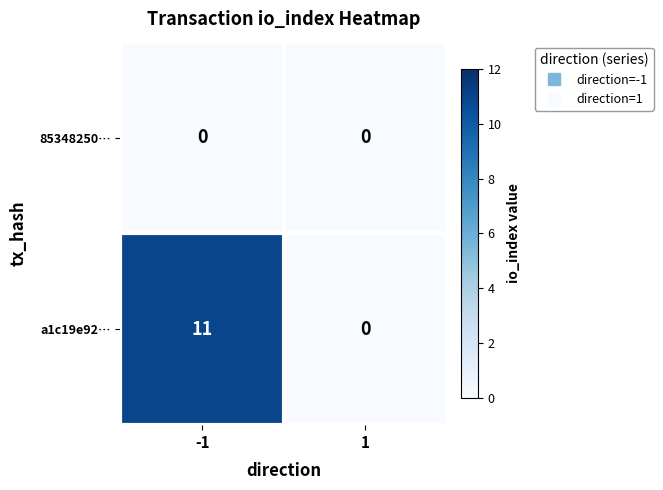

Is it true that 85348250… equals 0 at -1?

True